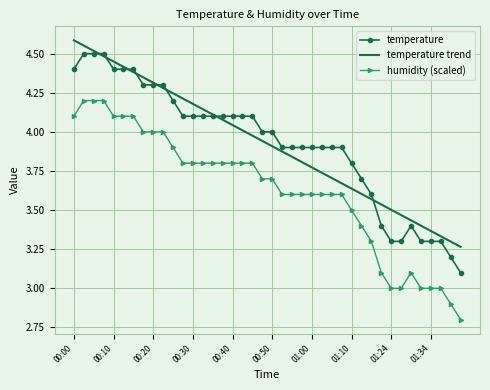

What is the lowest value of the humidity (scaled) series?

2.8